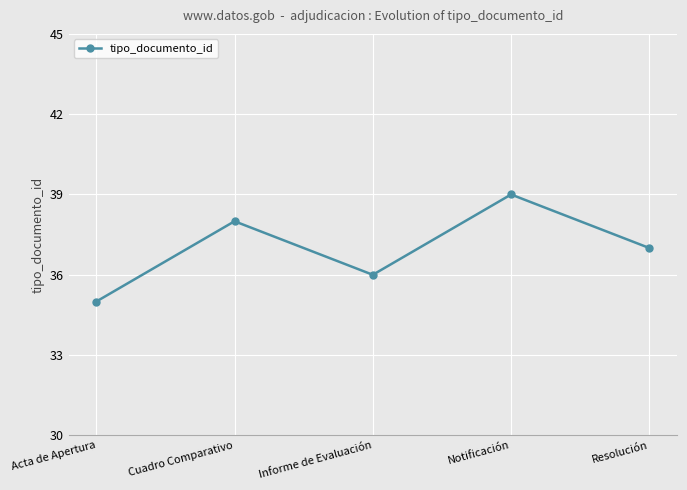

Where is the first local maximum?

Cuadro Comparativo